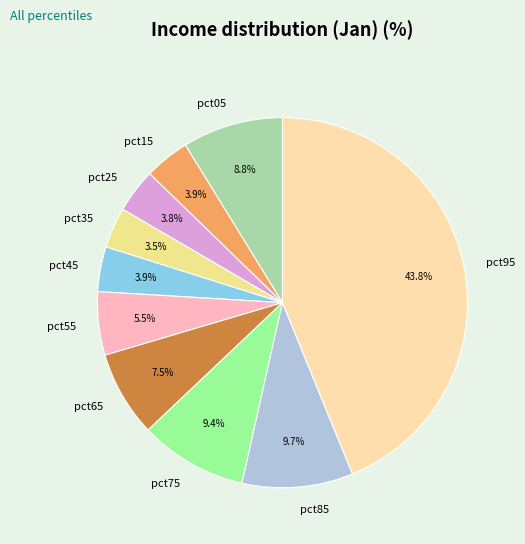

Does pct25 account for over 50% of the chart?

No